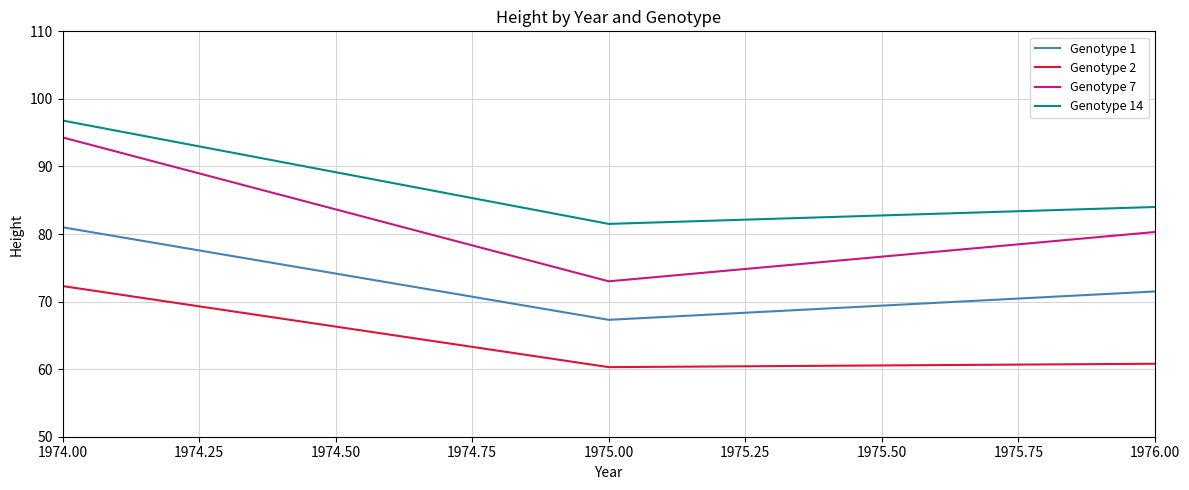

What is the highest value of the Genotype 14 series?

96.8